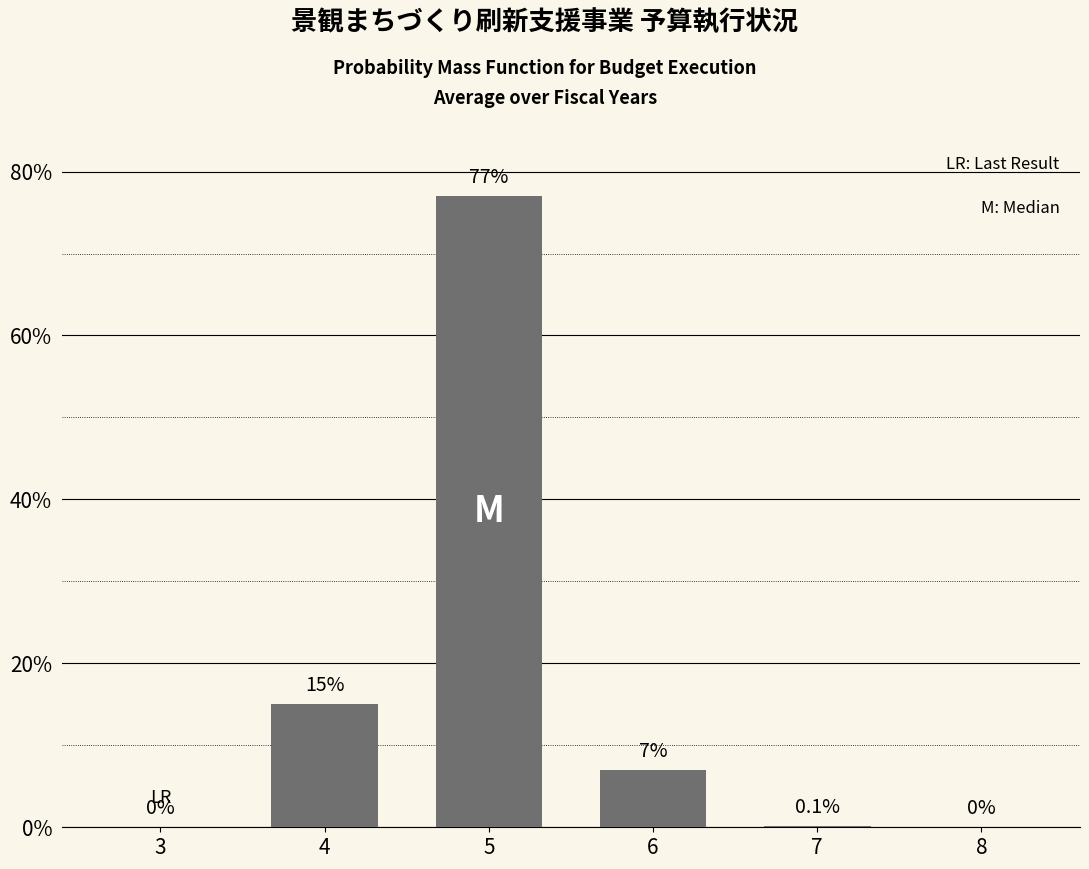

Reading left to right, transcribe all the data shown in this chart.

3=0.0	4=15.0	5=77.0	6=7.0	7=0.1	8=0.0